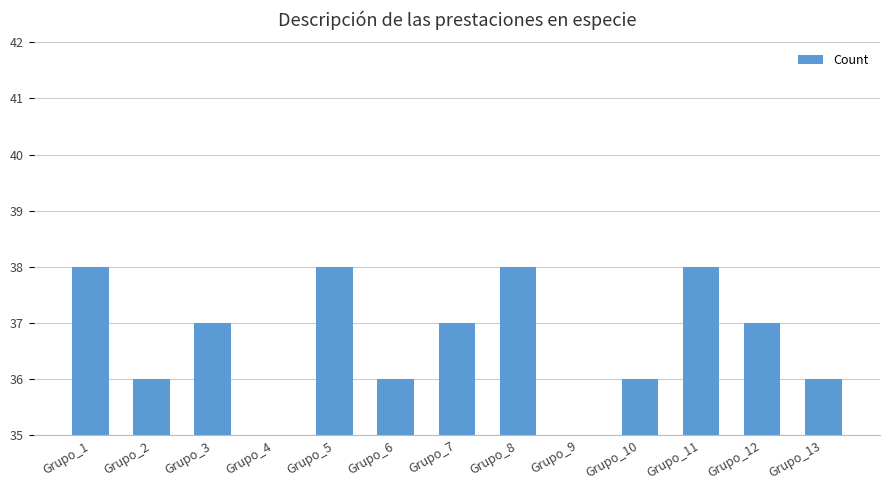

What is the value of the 5th bar from the left?

38